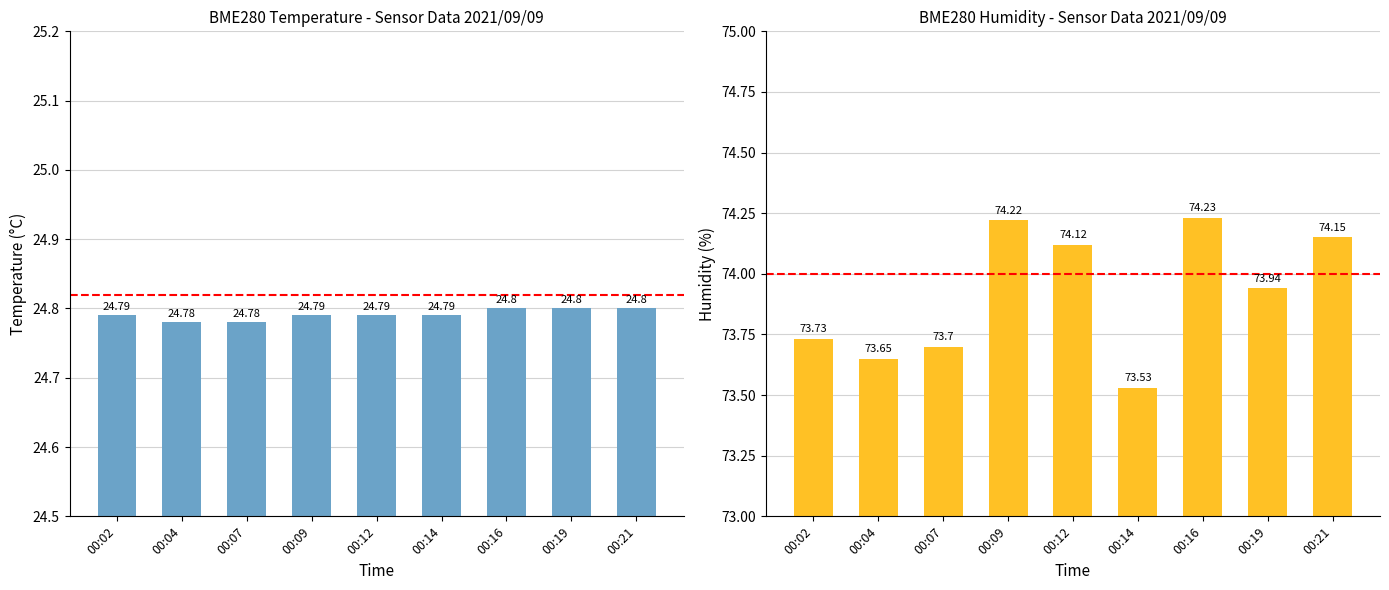

Read the BME280_humidity value at 00:19.

73.9